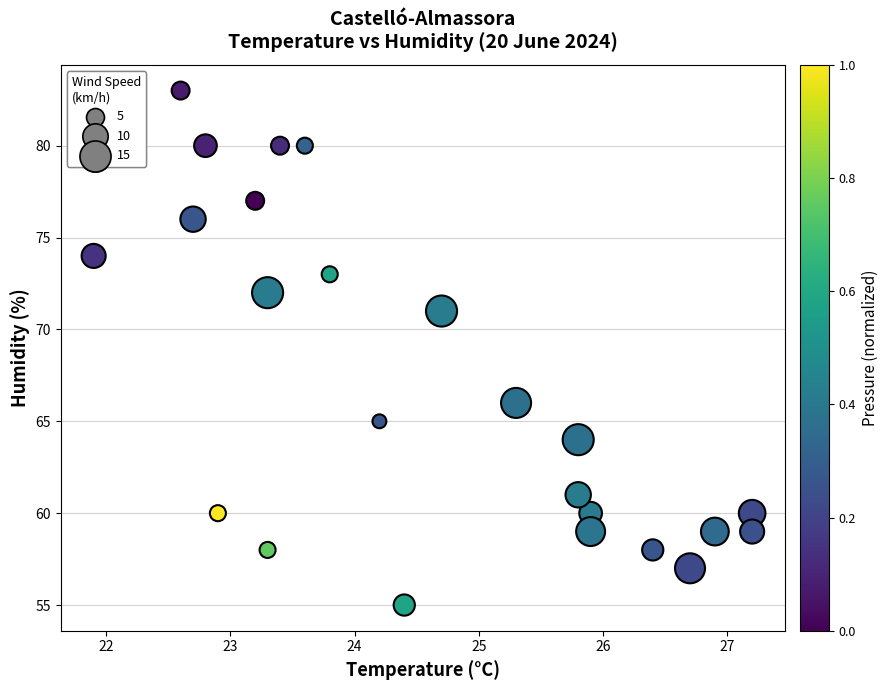

What Y value in the scatter plot is closest to 69?

71